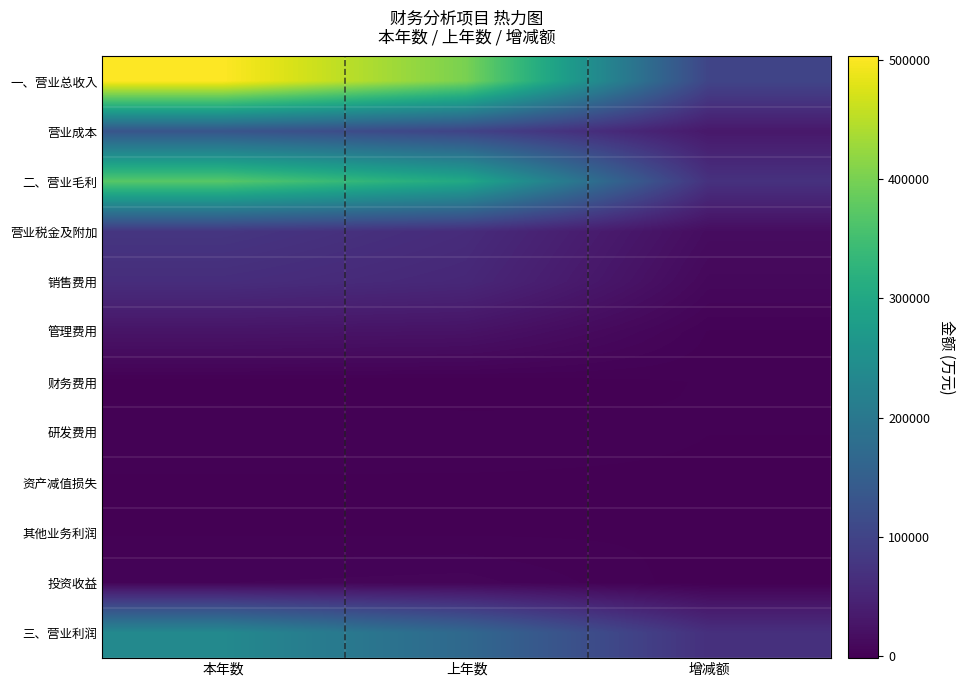

Which label corresponds to the largest value in the chart?

本年数